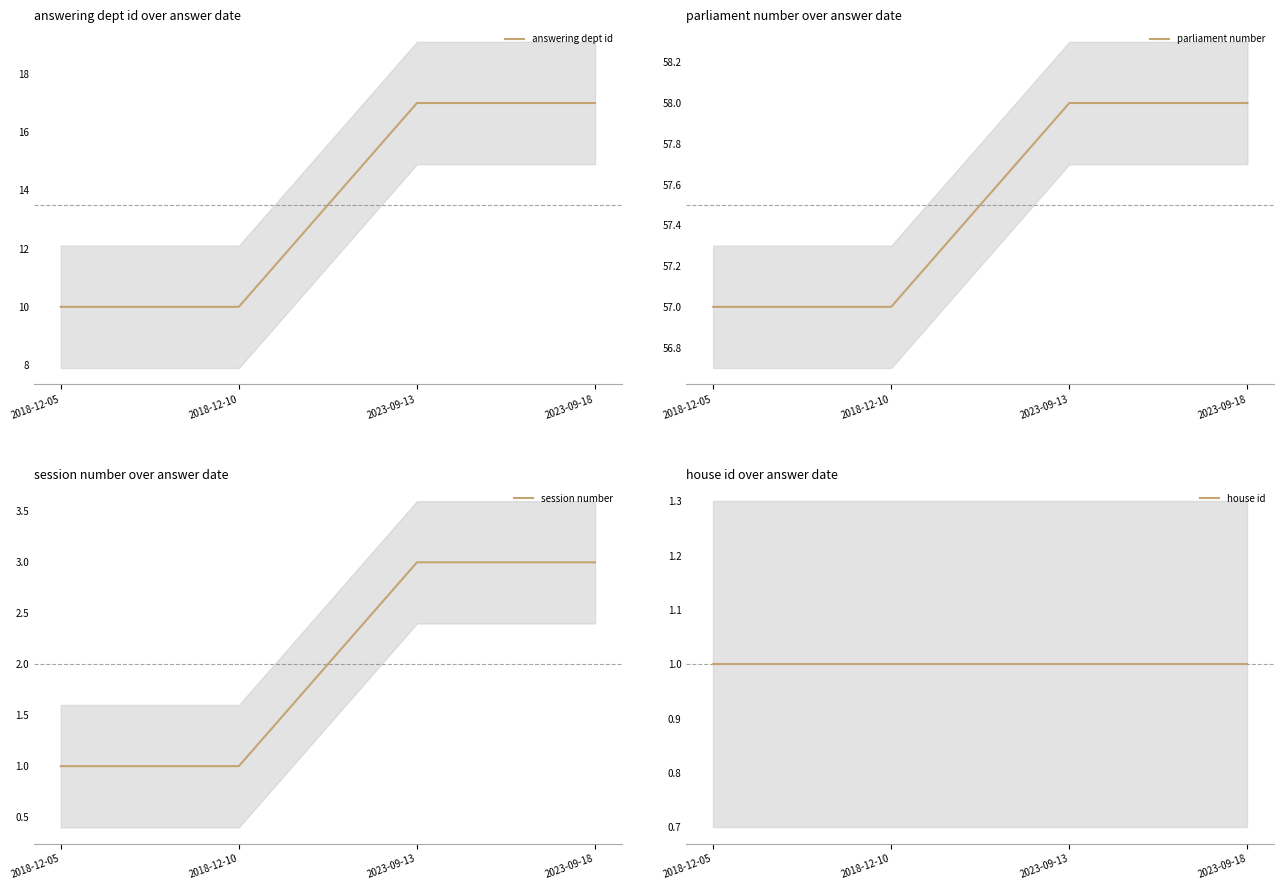

What is the spread (max minus min) of values at 2018-12-10?

56